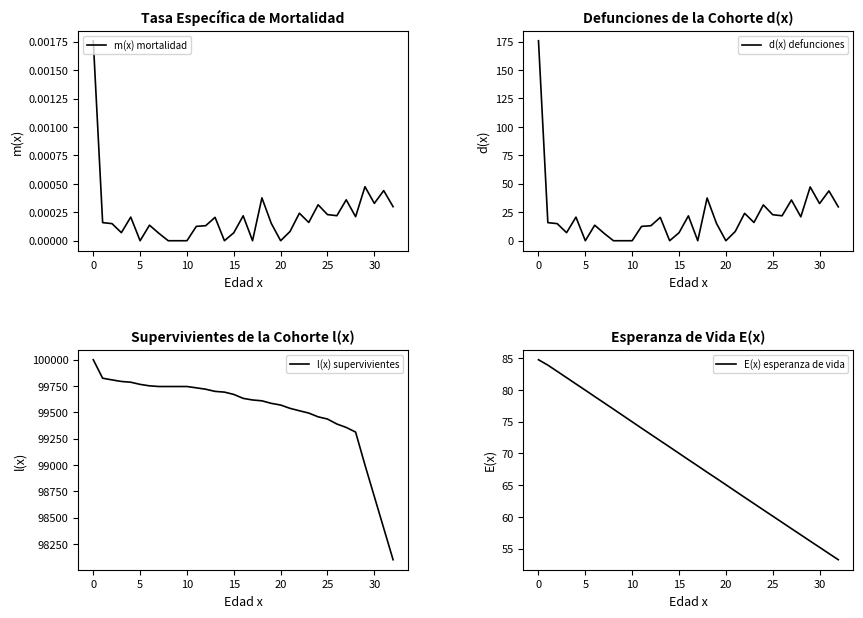

List the series in order of their peak value, lowest first.

m(x) mortalidad, E(x) esperanza de vida, d(x) defunciones, l(x) supervivientes